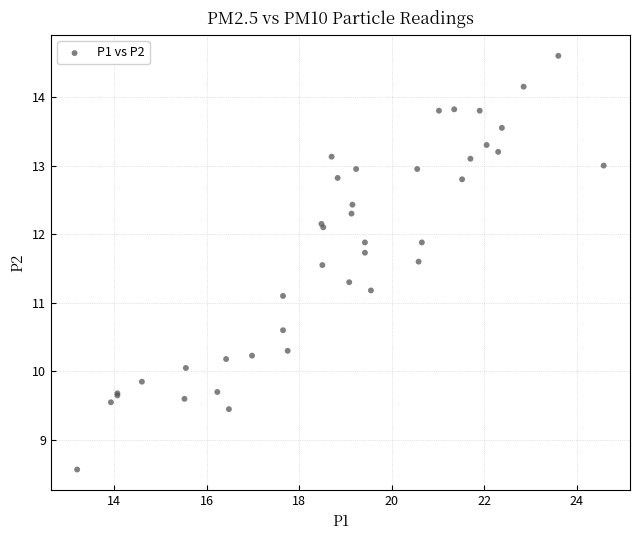

What Y value in the scatter plot is closest to 11?

11.1